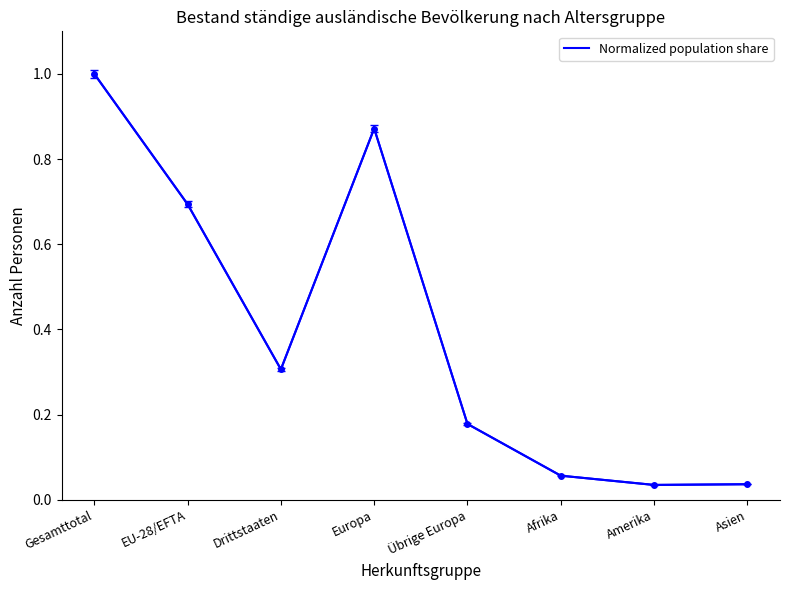

Between Amerika and Europa, which is larger?

Europa